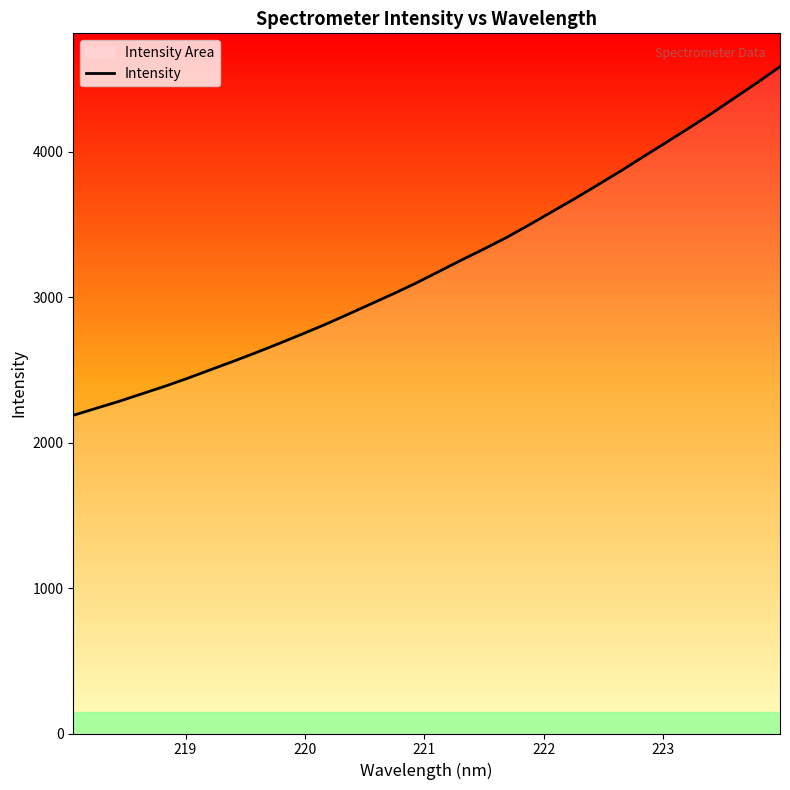

True or false: the data has more than 2 interior local peaks.

False